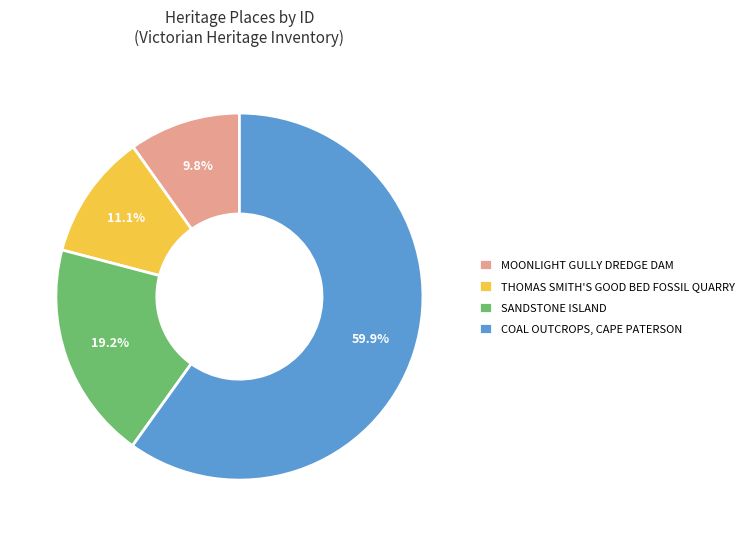

Which slice represents more than half of the pie?

COAL OUTCROPS, CAPE PATERSON